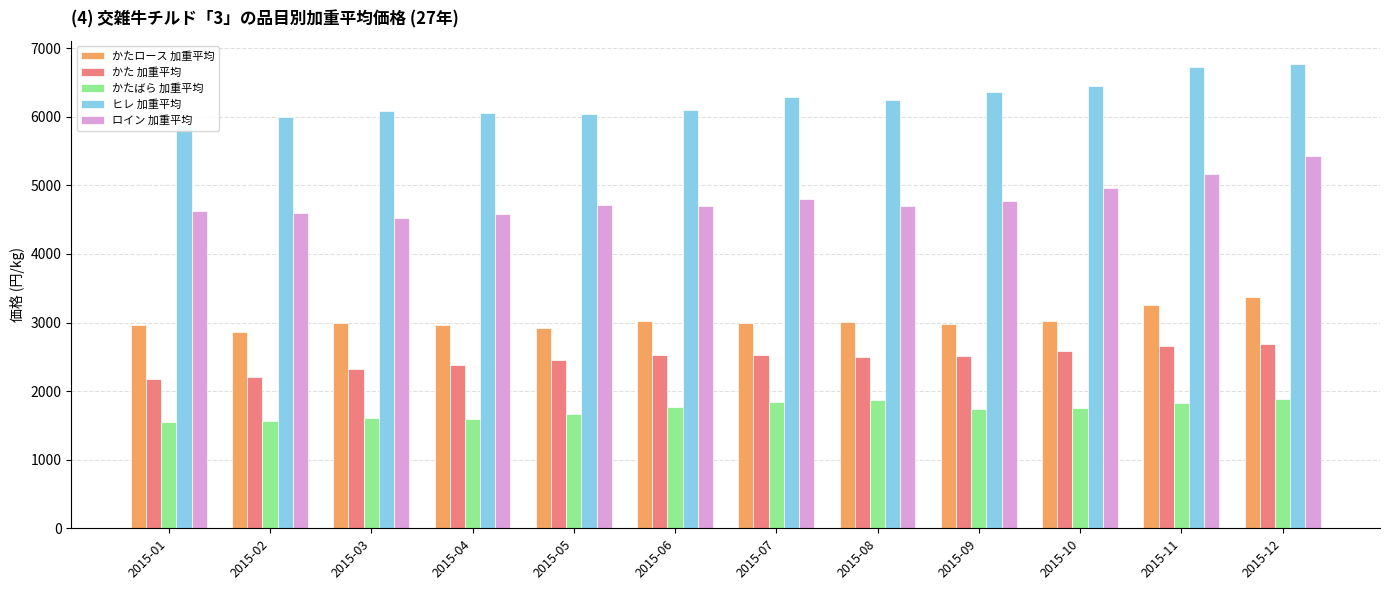

How many distinct data groups are displayed?

5